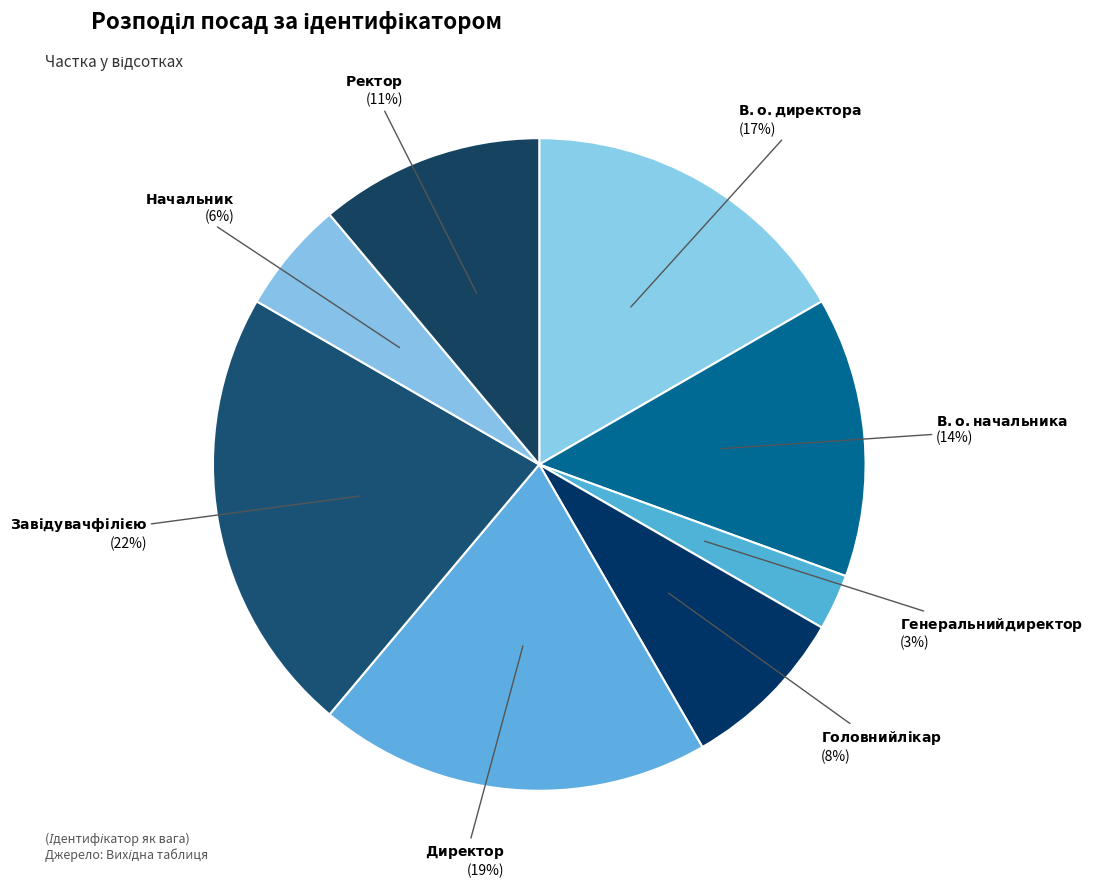

How many segments does this pie chart have?

8